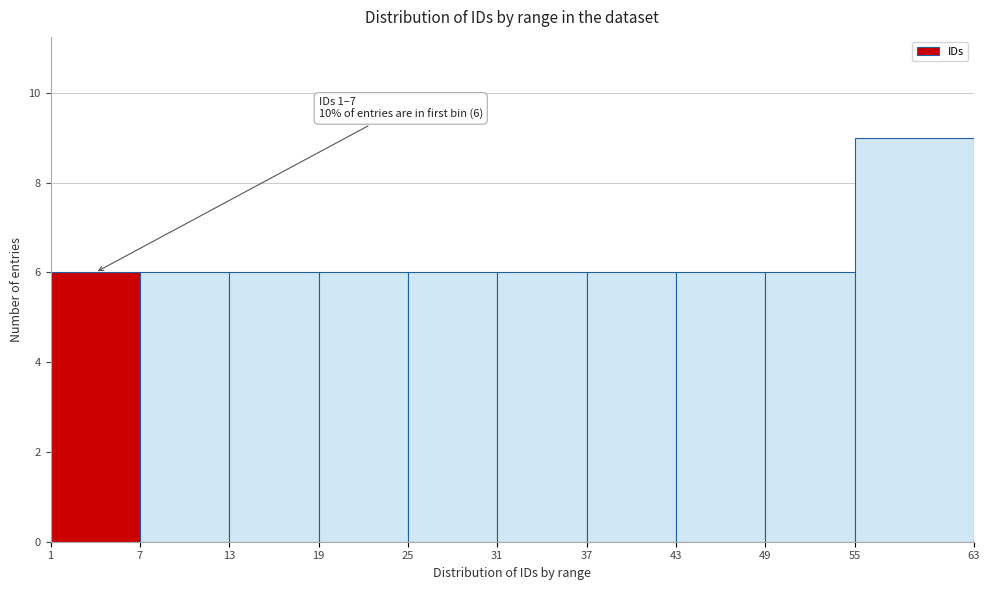

Over which range of the x-axis is the bar tallest?

55 to 63